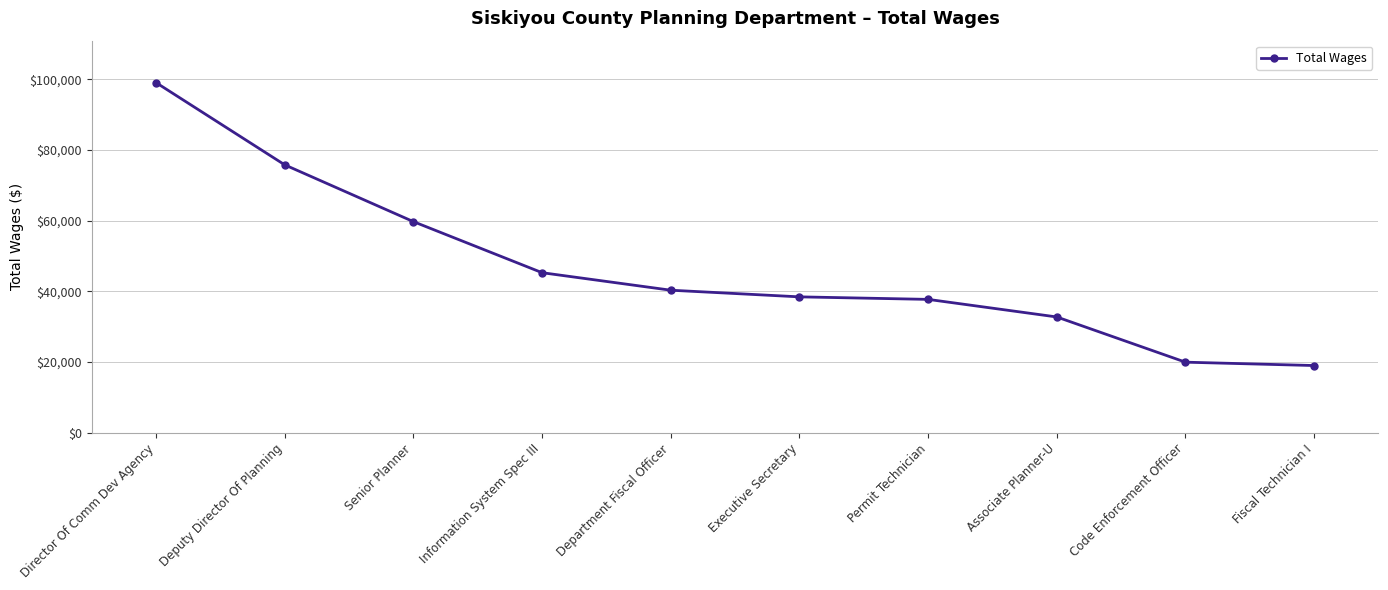

Is it true that the value at Information System Spec III is 61795?

False